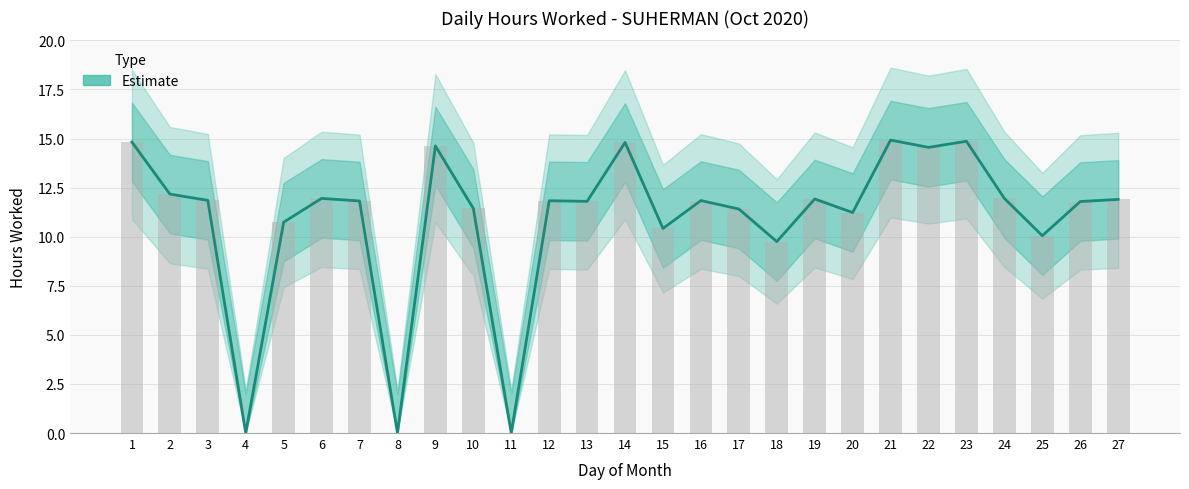

How many bars are there in total?

27